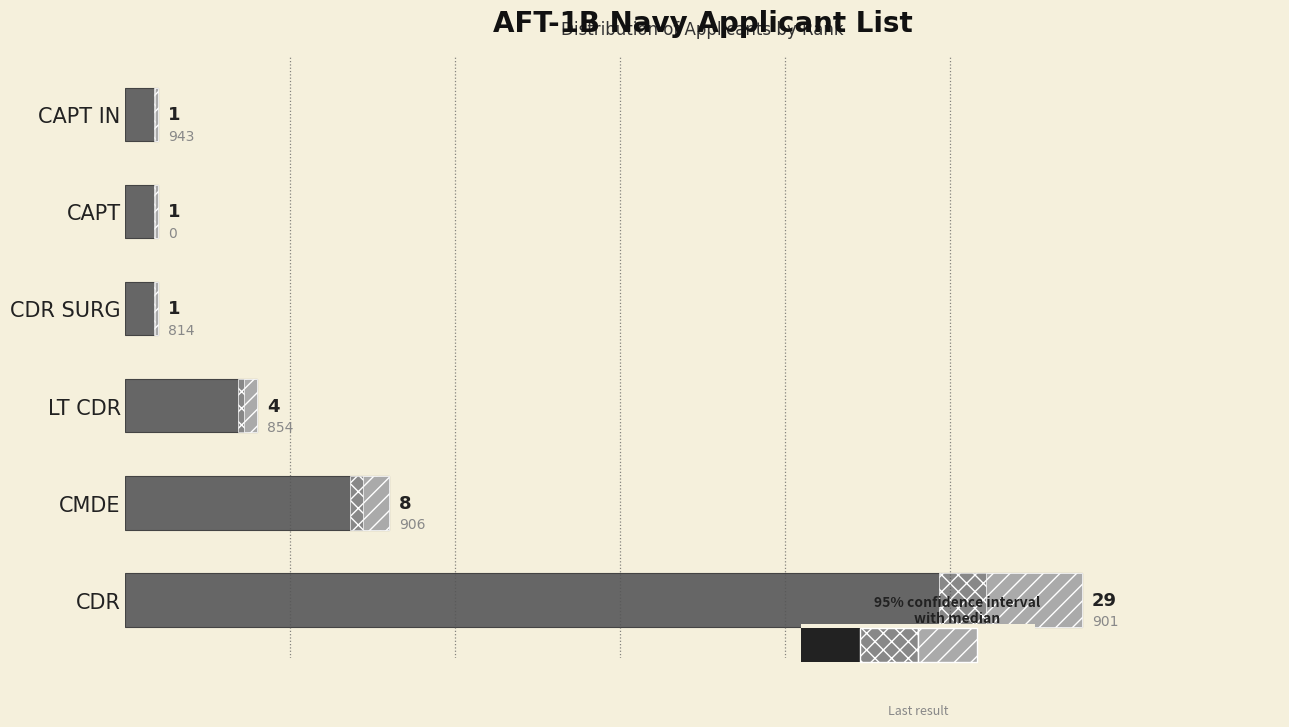

Count the number of categories in the chart.

6